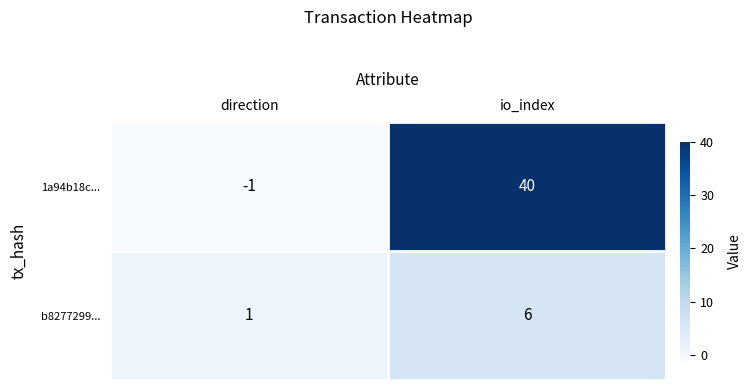

What is the difference between the b8277299... values at io_index and direction?

5